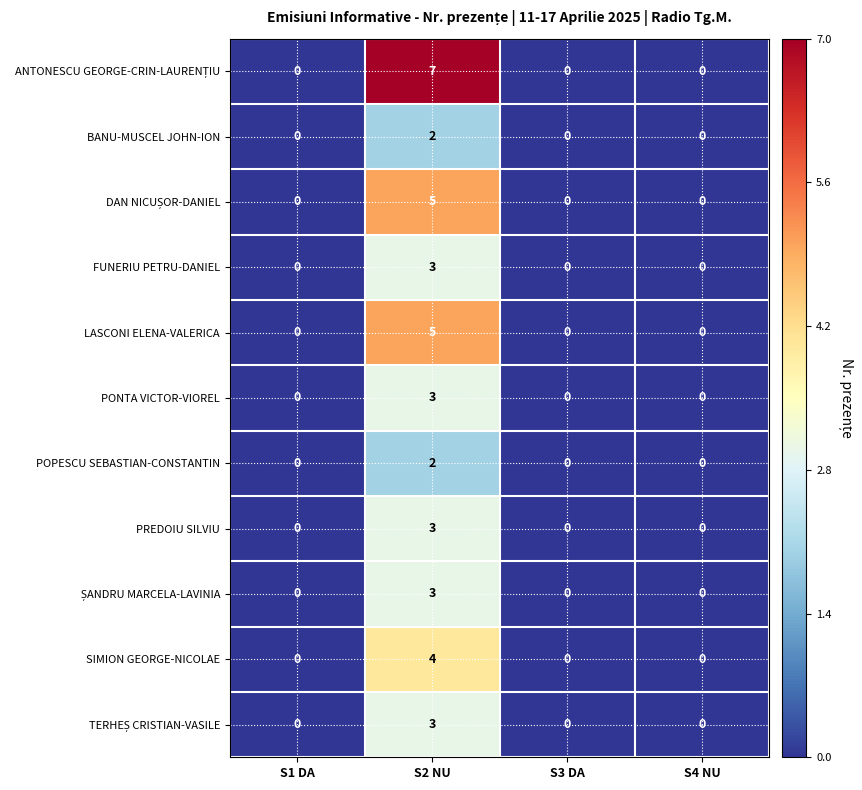

What is the sum of all PREDOIU SILVIU values?

3